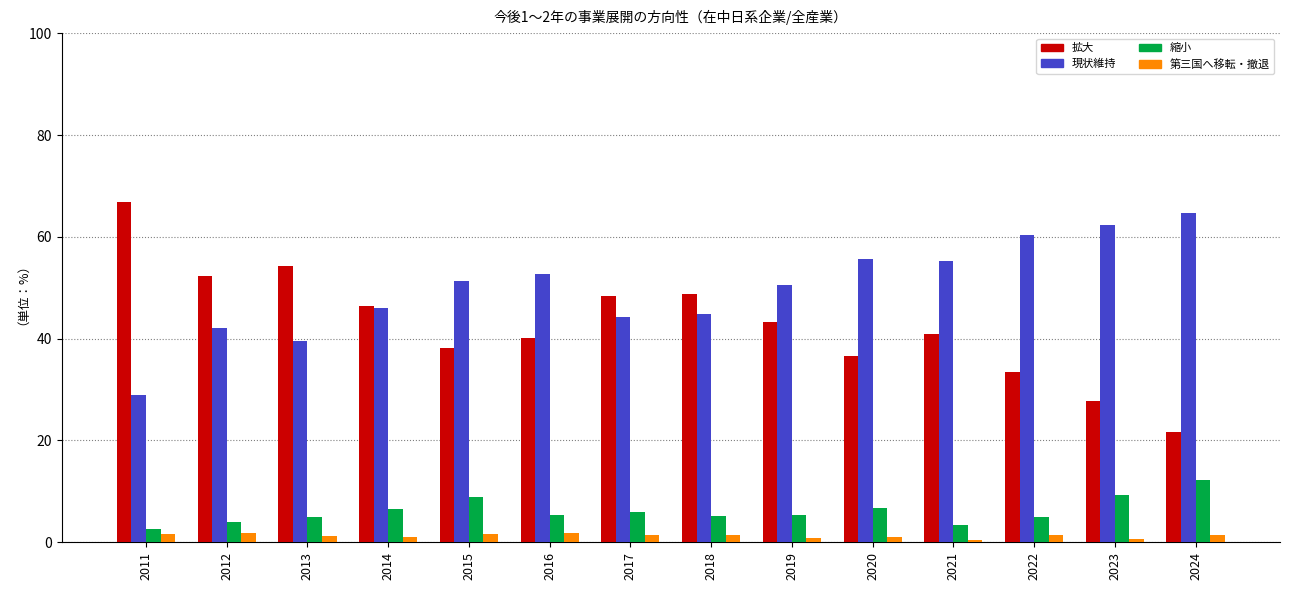

What is the maximum value for 現状維持?

64.6